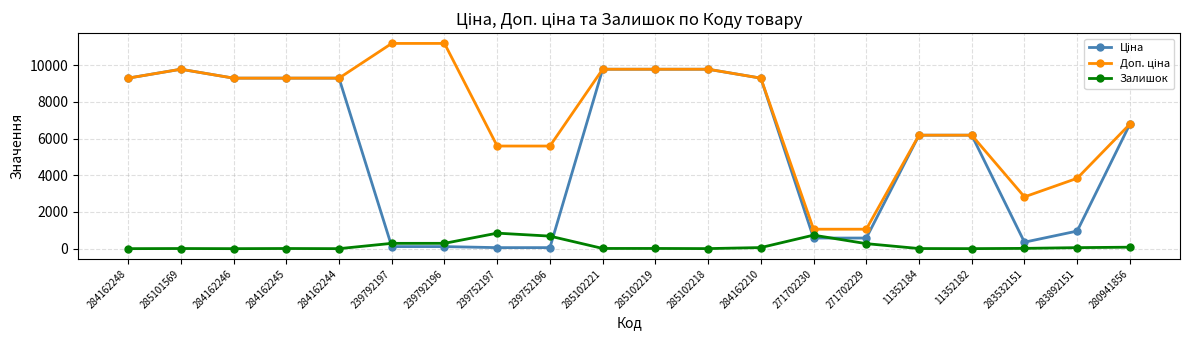

What is the maximum value shown in the chart?

11182.0